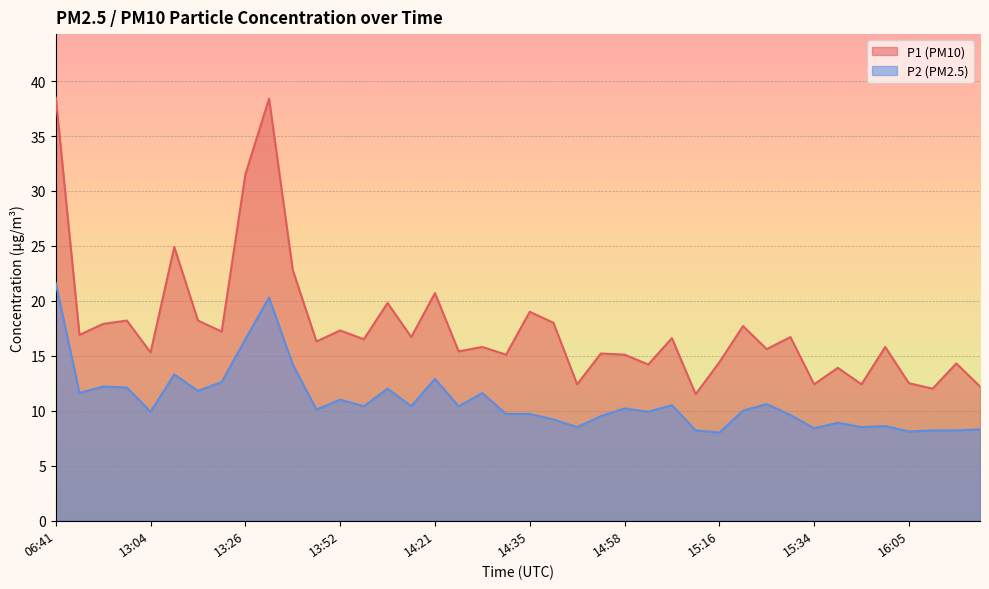

At how many categories does at least one series exceed 30?

3